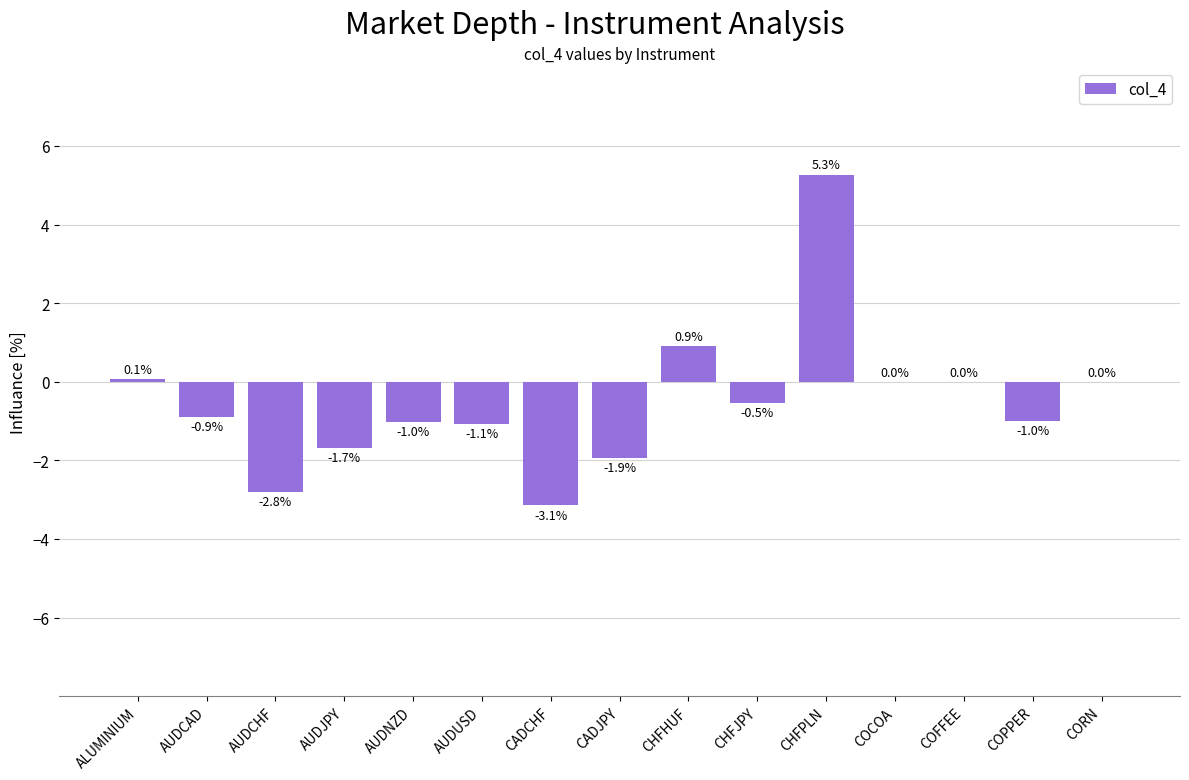

True or false: the data shows -1.9 at CADJPY.

True